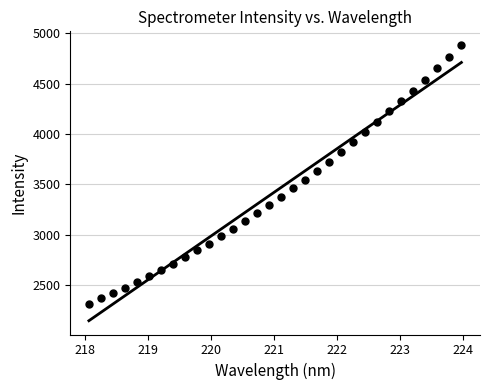

What is the range of Y values (max minus min)?

2566.8